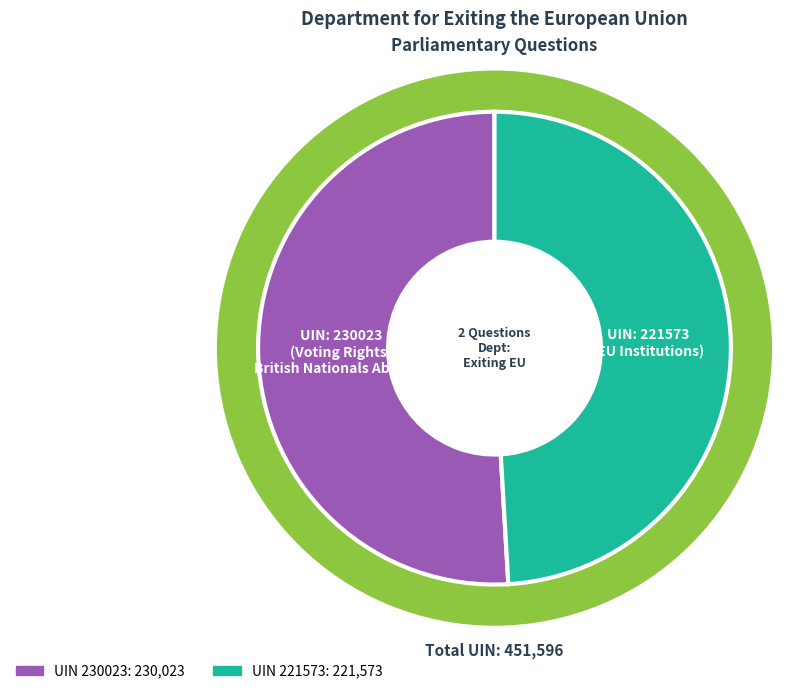

Is it true that 230023 is 51% of the pie?

True